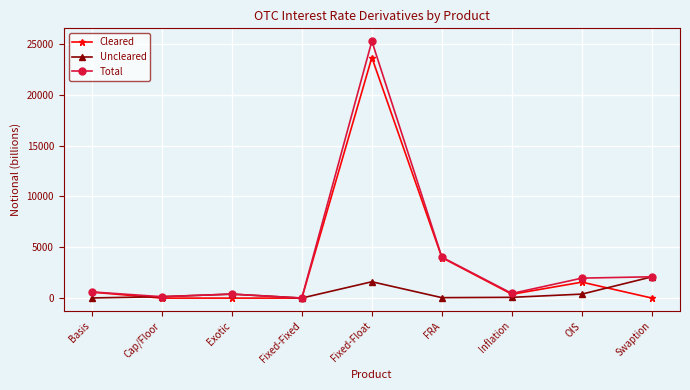

Is it true that Cleared equals 3984 at FRA?

True